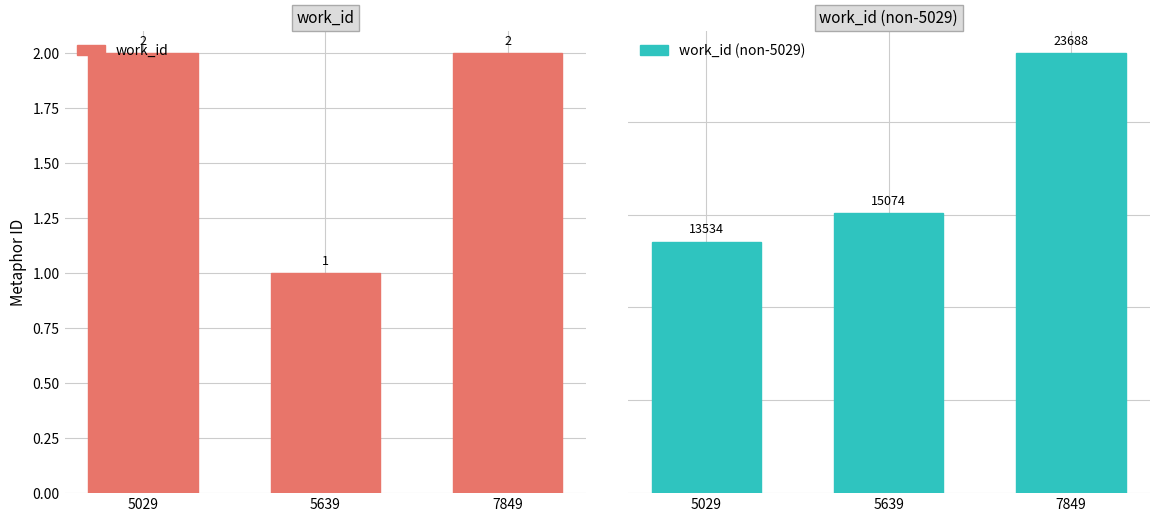

At which category is the sum across all series the highest?

7849